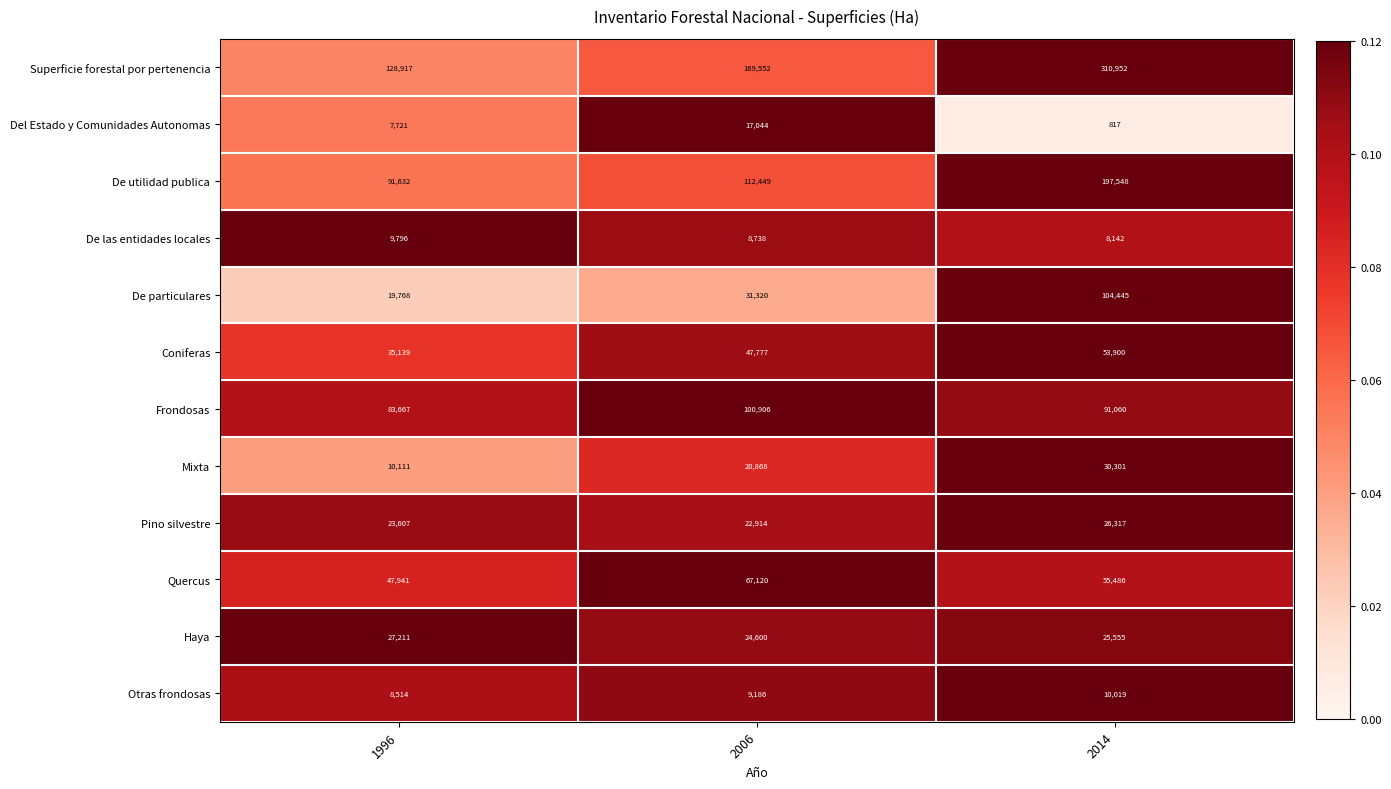

What is the difference between the maximum and minimum values in the Del Estado y Comunidades Autonomas series?

16227